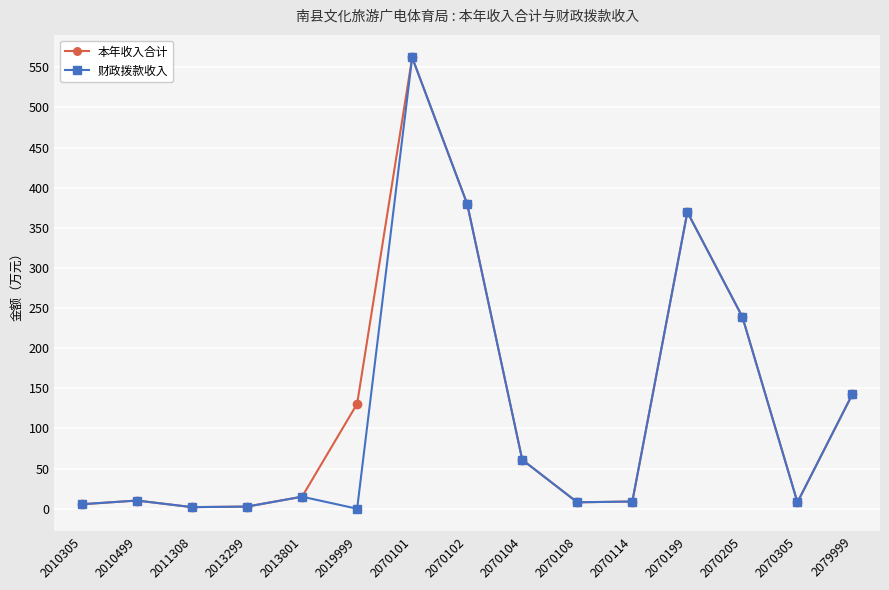

Is this an area chart (filled region under the line)?

No